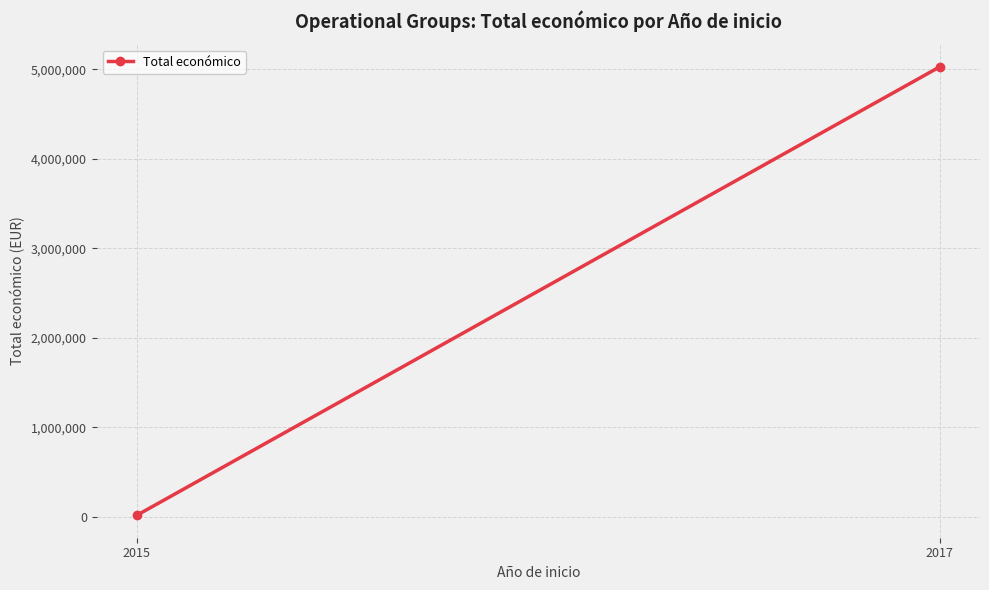

Rank the categories by value from highest to lowest.

2017, 2015